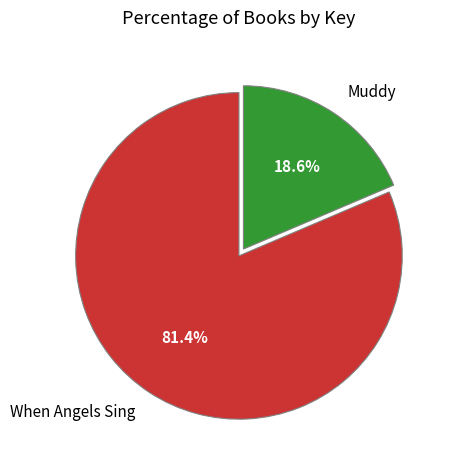

What is the ratio of the value at When Angels Sing to the value at Muddy?

4.4